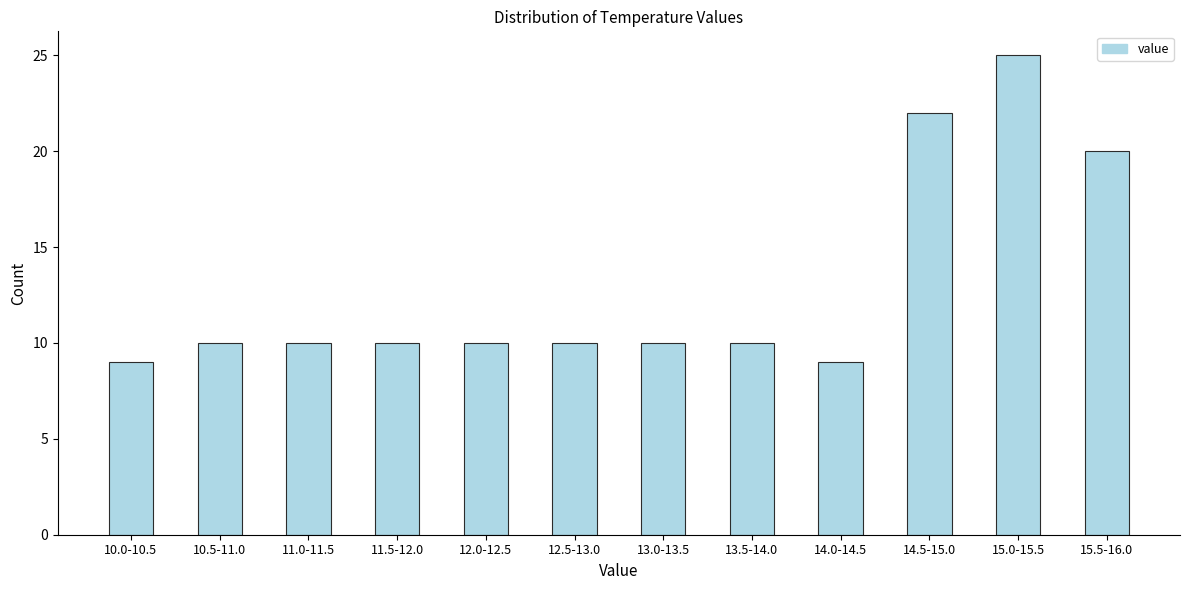

Reading right to left, extract all data points from this chart.

15.5-16.0=20	15.0-15.5=25	14.5-15.0=22	14.0-14.5=9	13.5-14.0=10	13.0-13.5=10	12.5-13.0=10	12.0-12.5=10	11.5-12.0=10	11.0-11.5=10	10.5-11.0=10	10.0-10.5=9